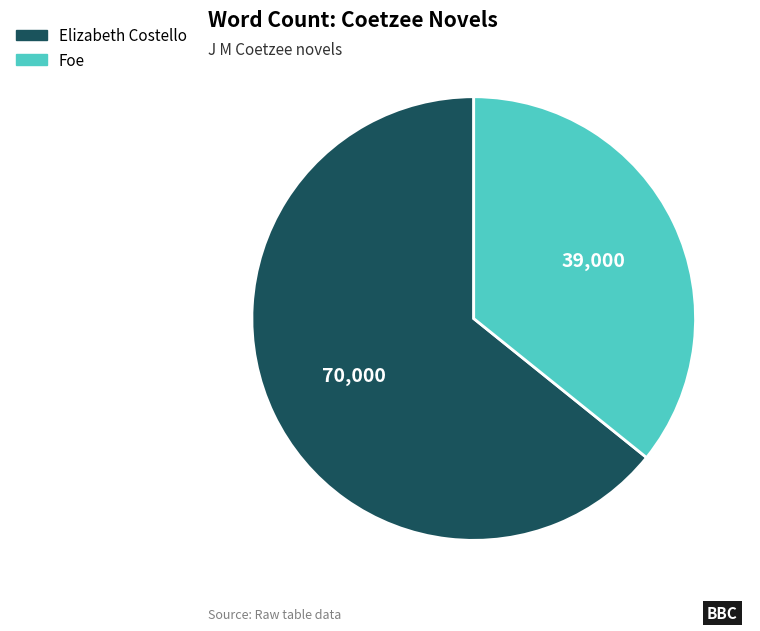

Is the sum of Elizabeth Costello and Foe greater than half?

Yes